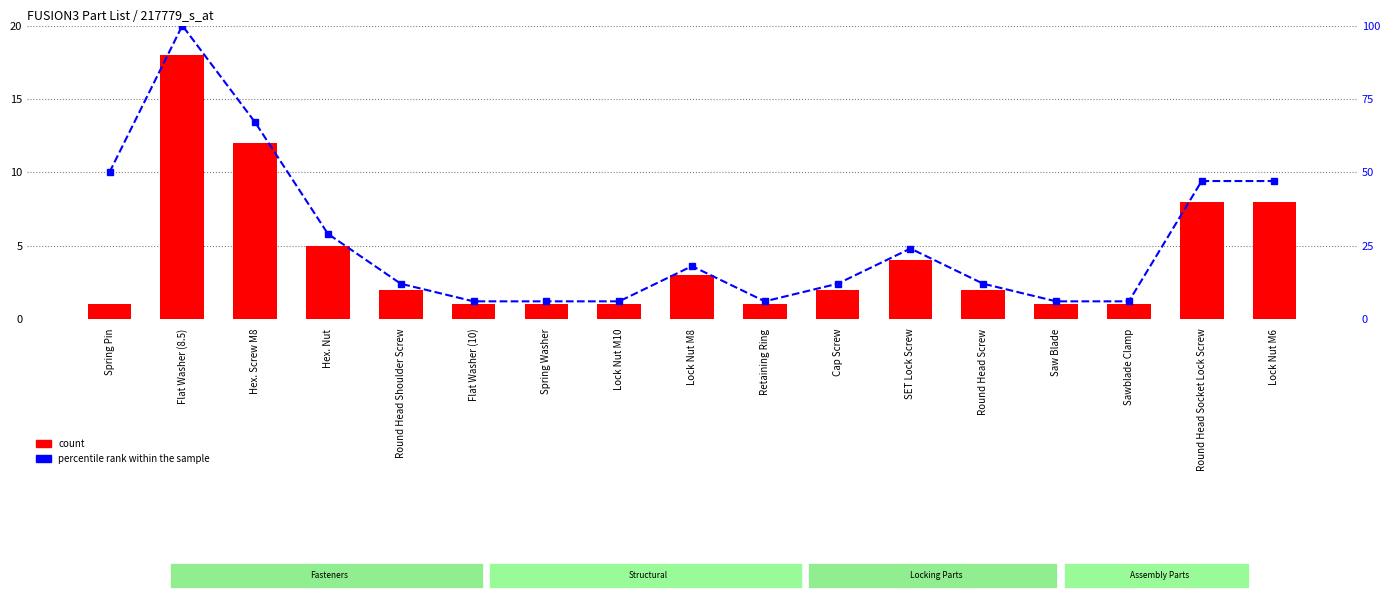

Which category has the highest value in the percentile rank within the sample series?

Flat Washer (8.5)